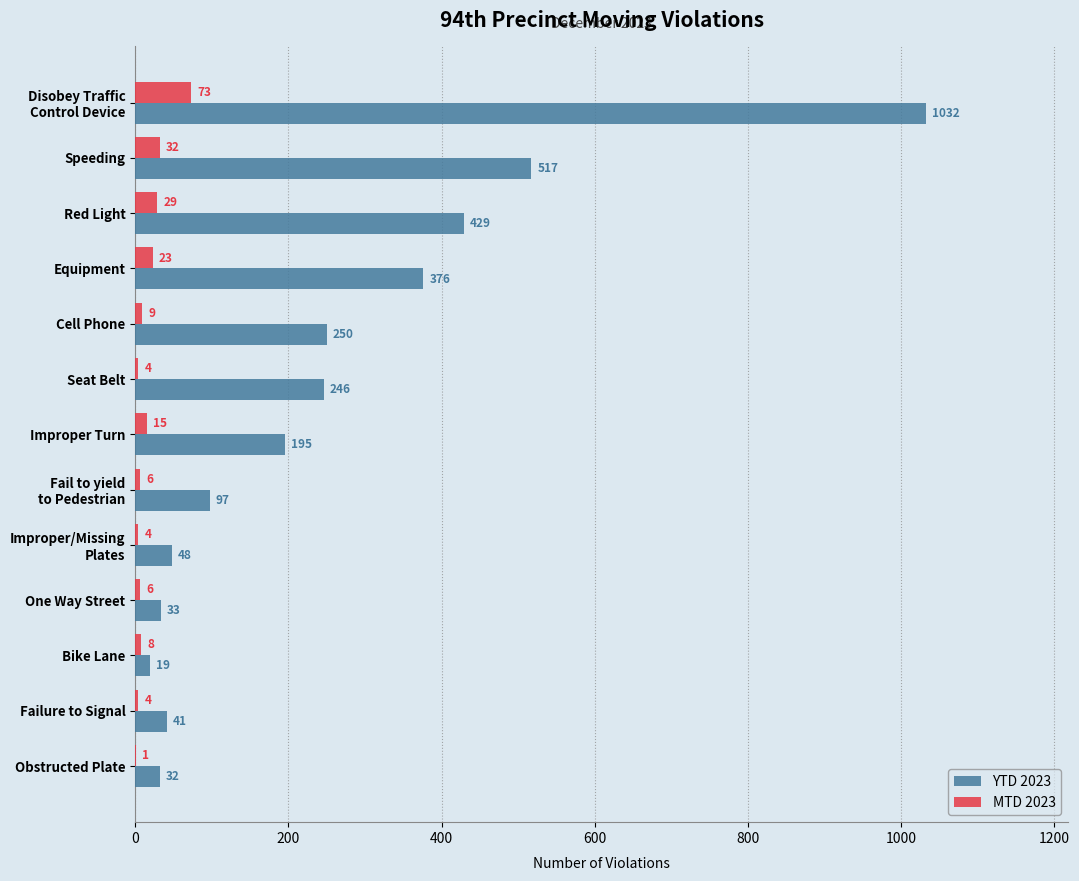

Count the number of data series in this chart.

2